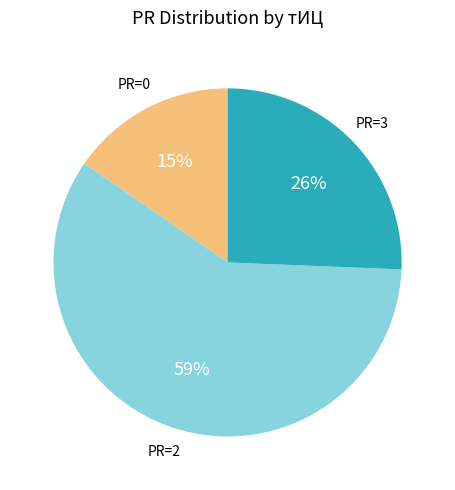

To the nearest percent, what is the difference between the largest and smallest slice percentages?

44%